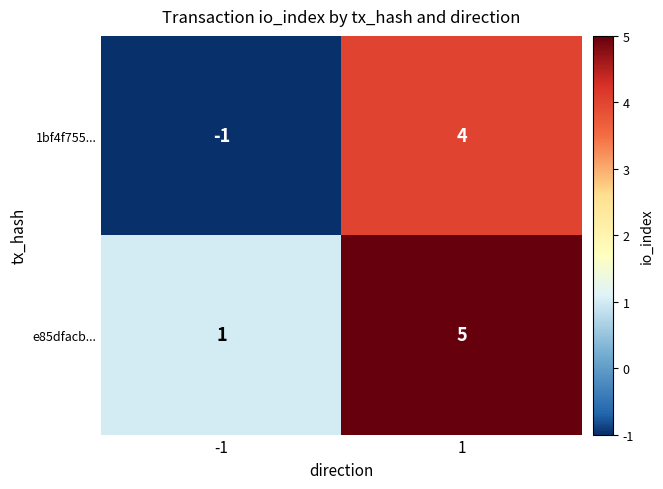

Is it true that e85dfacb... equals 5 at 1?

True